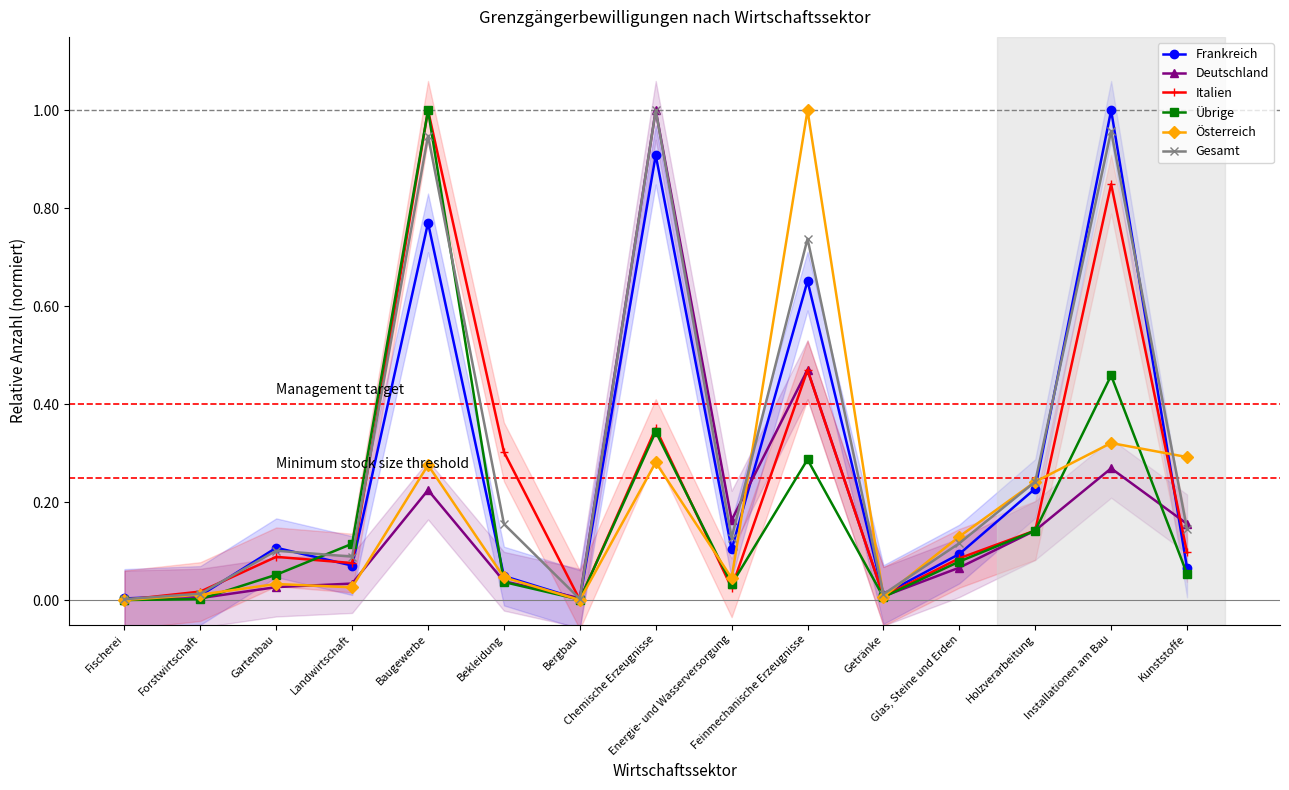

What is the difference between the Italien values at Chemische Erzeugnisse and Baugewerbe?

0.6